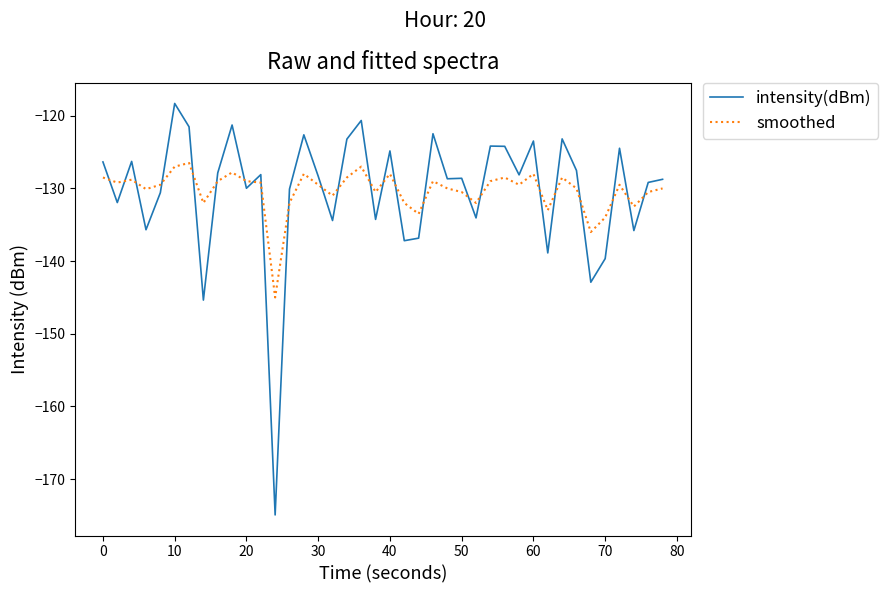

Rank the series by their maximum value, from highest to lowest.

intensity(dBm), smoothed